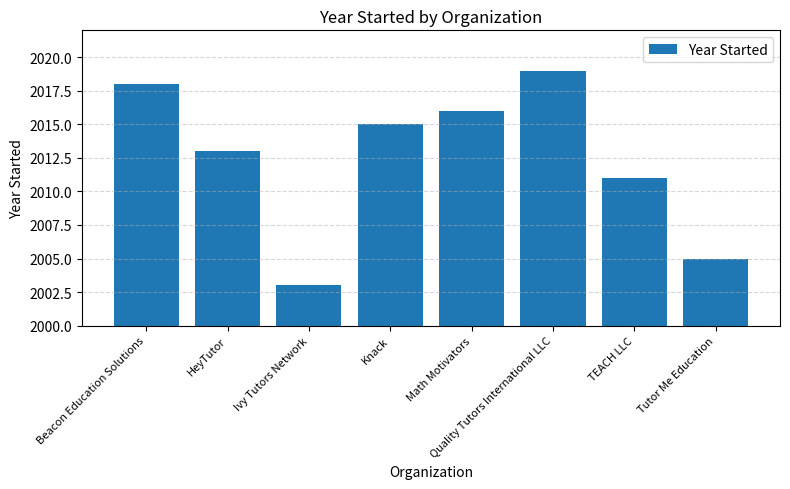

Rank the categories by value from highest to lowest.

Quality Tutors International LLC, Beacon Education Solutions, Math Motivators, Knack, HeyTutor, TEACH LLC, Tutor Me Education, Ivy Tutors Network